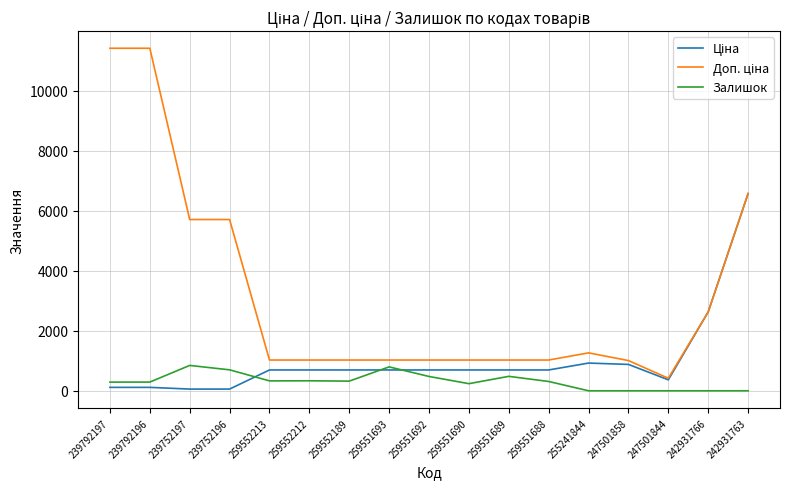

What is the maximum value for Залишок?

845.0